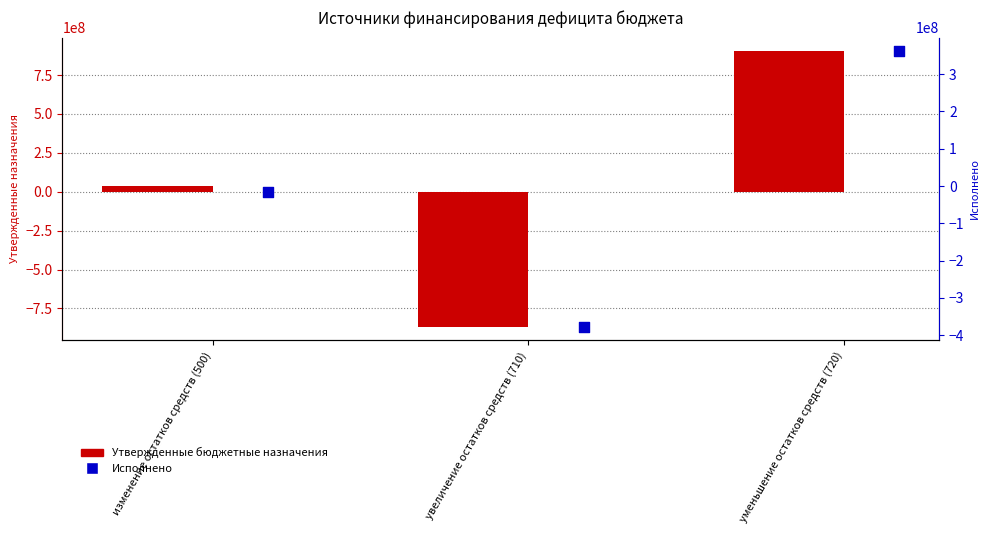

Which series has the widest spread of Y values?

Утвержденные бюджетные назначения